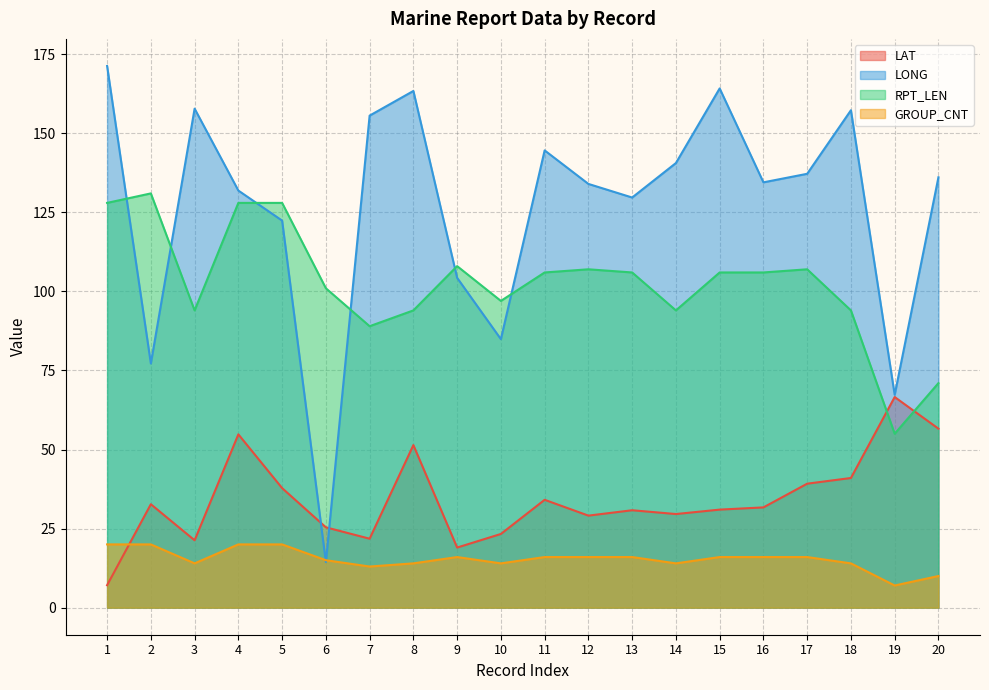

What is the average value of the LONG series?

126.4